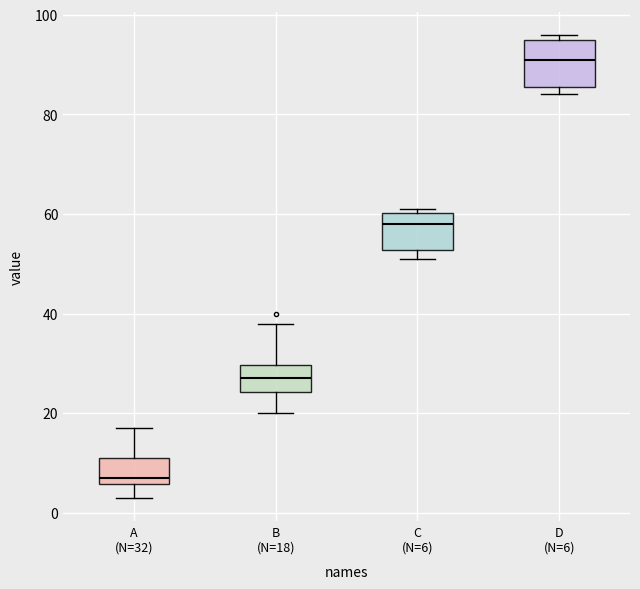

Where is the lower edge of the box for B (N=18) on the y-axis? The values are not printed on the chart, so give them approximately, as read against the axis.

24